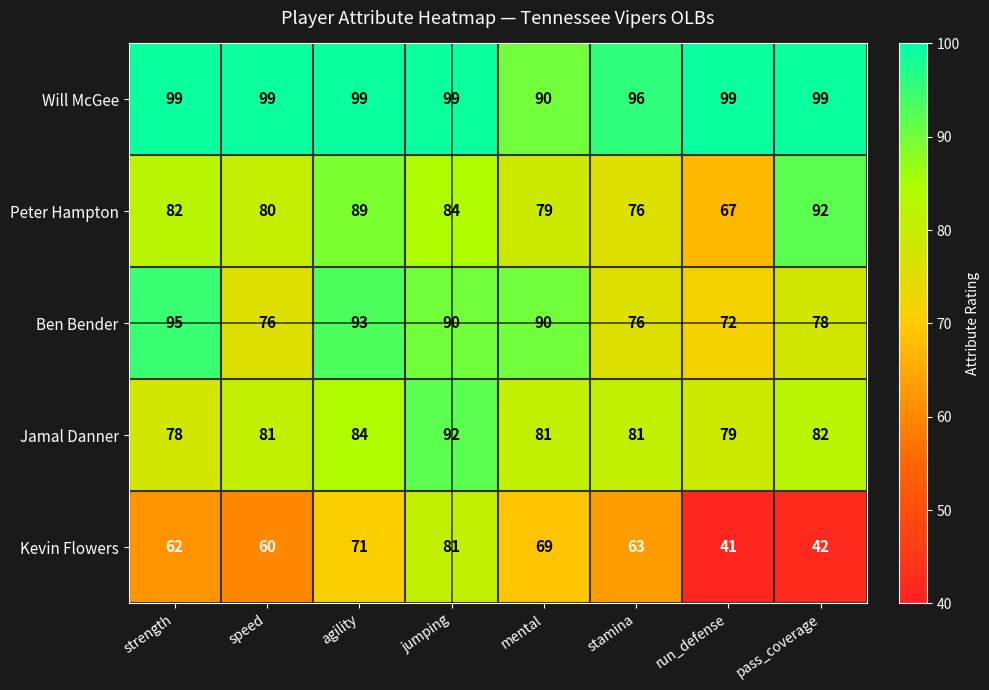

List the labels in order of Peter Hampton value, largest first.

pass_coverage, agility, jumping, strength, speed, mental, stamina, run_defense